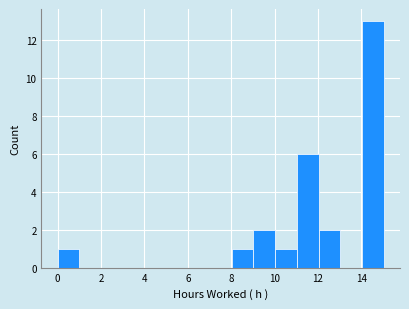

Reading left to right, transcribe this chart: for each bar, give the range it covers on the x-axis and its height. Neither the bar edges nor the heights are printed on the chart, so give them approximately, as read against the axes.

0 to 1: 1
1 to 2: 0
2 to 3: 0
3 to 4: 0
4 to 5: 0
5 to 6: 0
6 to 7: 0
7 to 8: 0
8 to 9: 1
9 to 10: 2
10 to 11: 1
11 to 12: 6
12 to 13: 2
13 to 14: 0
14 to 15: 13